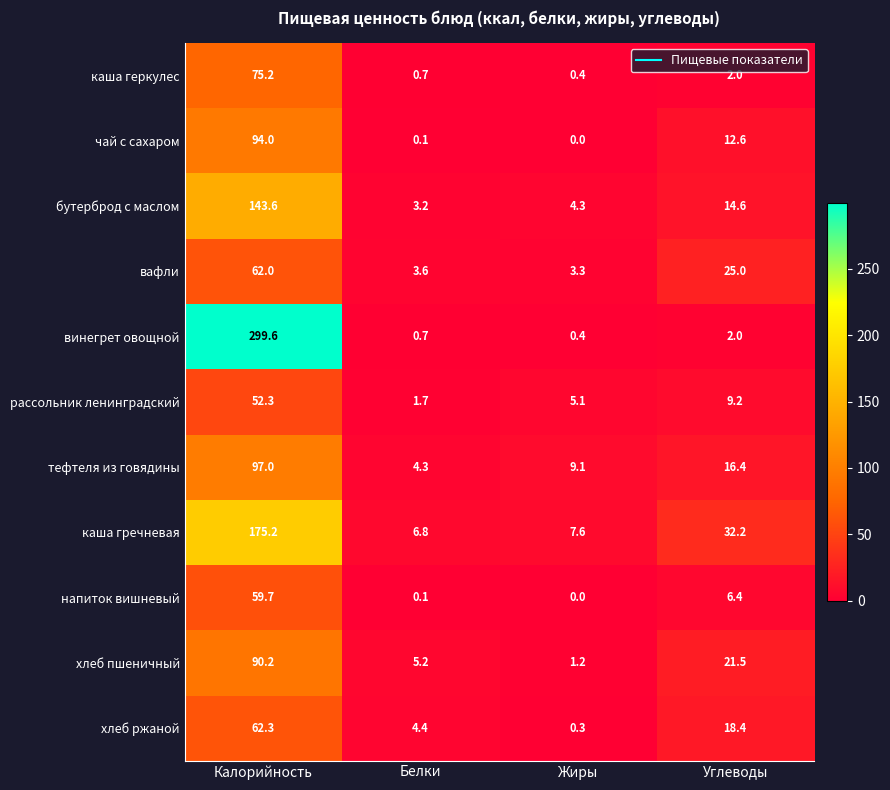

Rank the series by their maximum value, from lowest to highest.

рассольник ленинградский, напиток вишневый, вафли, хлеб ржаной, каша геркулес, хлеб пшеничный, чай с сахаром, тефтеля из говядины, бутерброд с маслом, каша гречневая, винегрет овощной